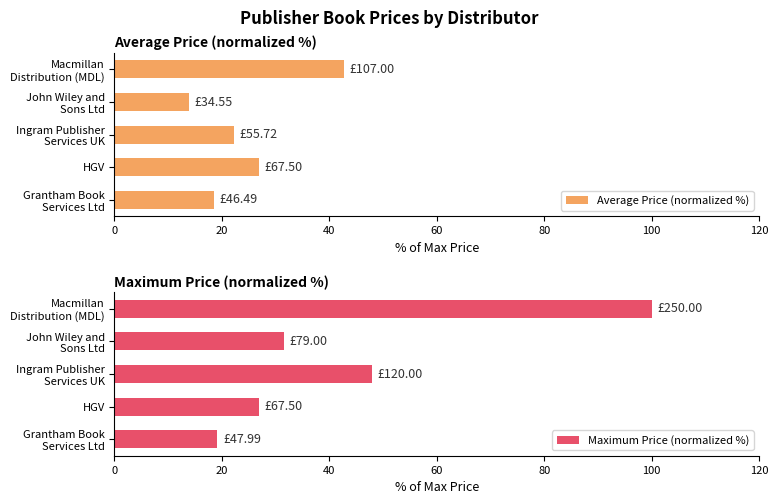

What is the average value of the Average Price (normalized %) series?

24.9